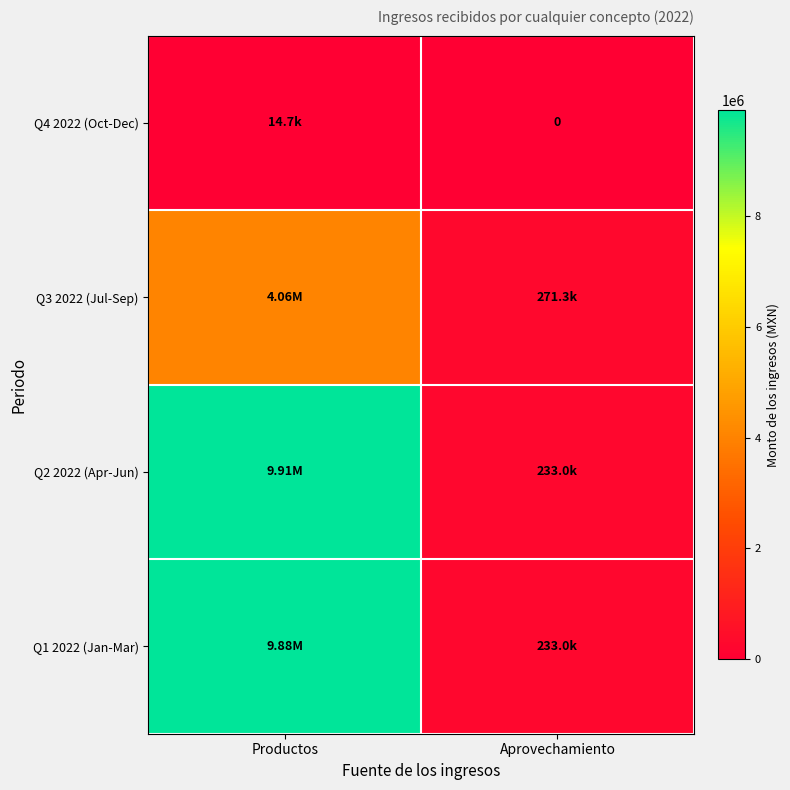

What is the sum of all Q2 2022 (Apr-Jun) values?

10144576.6